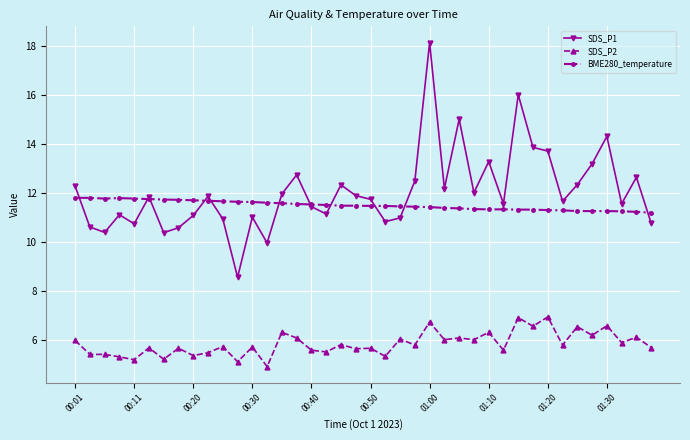

True or false: SDS_P1 and SDS_P2 cross at least once.

False